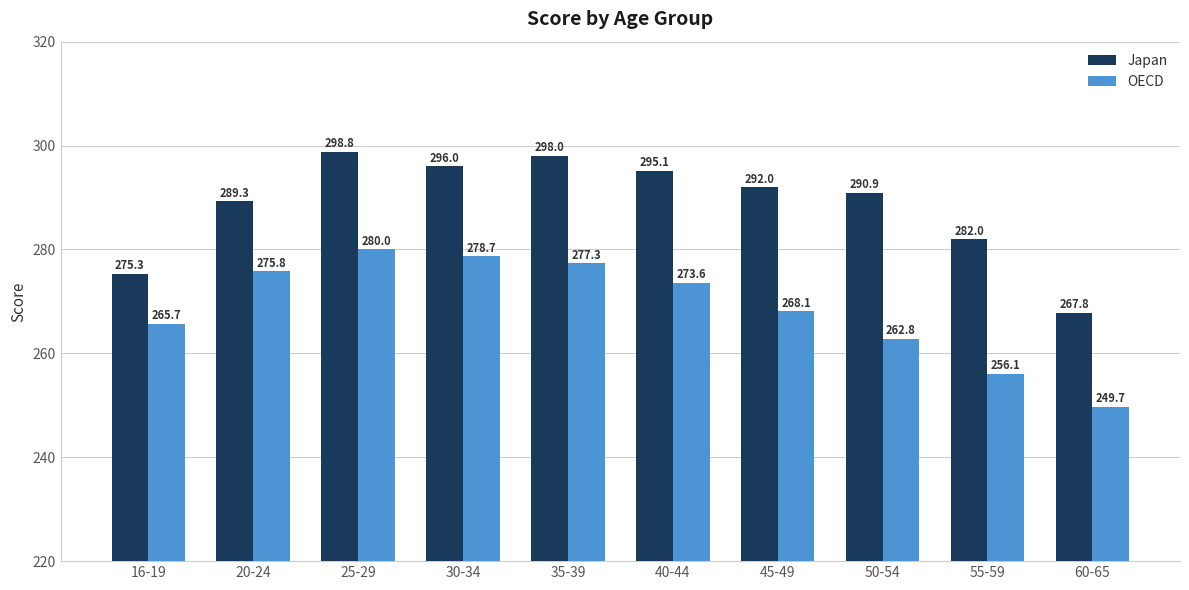

What is the maximum value for OECD?

280.0